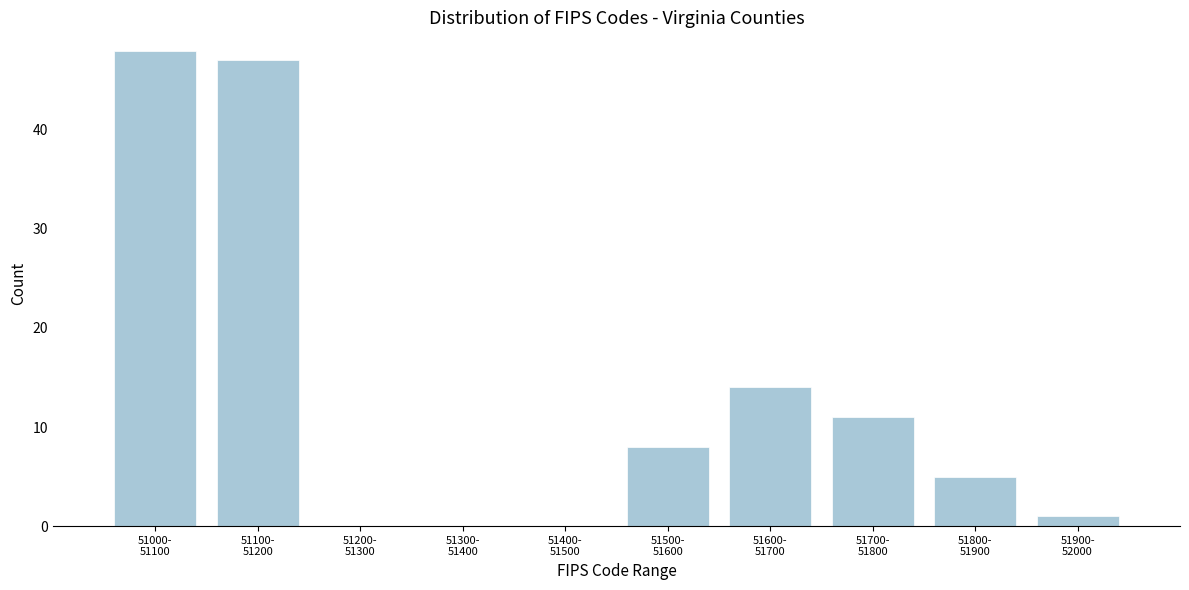

What is the sum of all values?

134